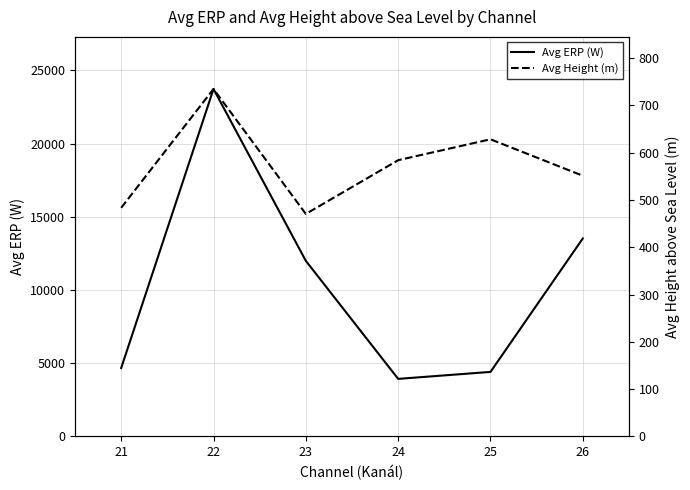

What is the difference between the Avg Height (m) values at 22 and 24?

150.6